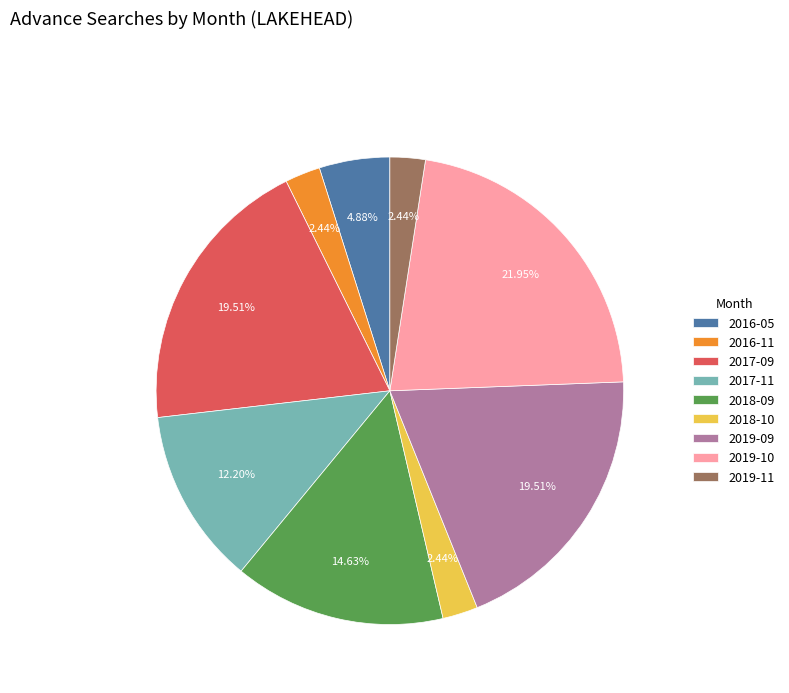

To the nearest percent, what portion does 2017-11 represent?

12%